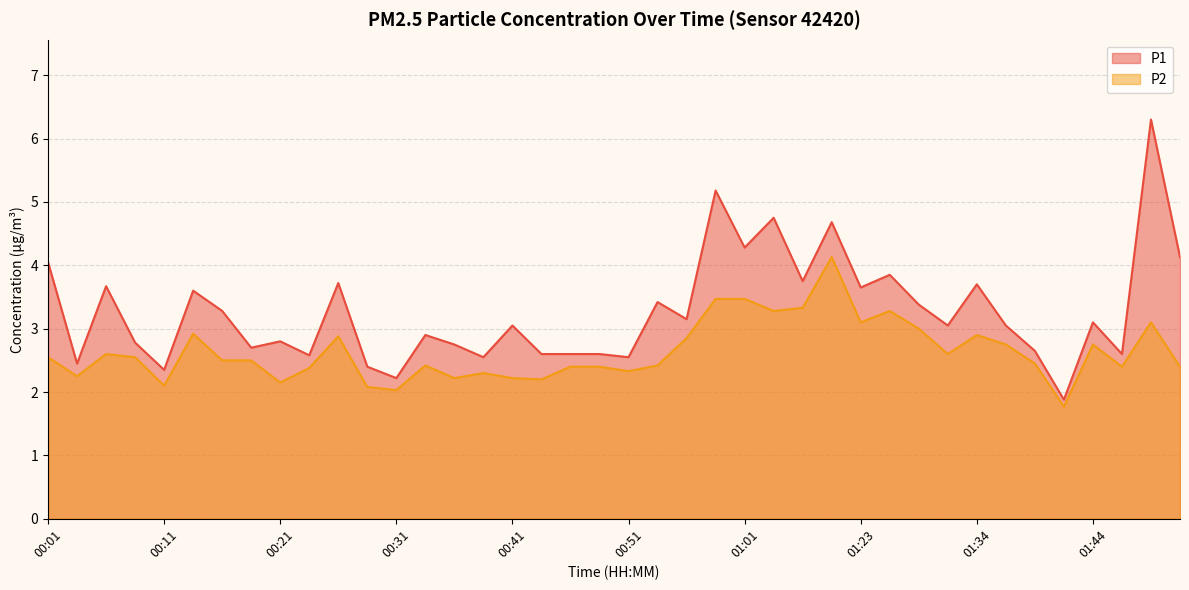

What is the average value of the P2 series?

2.6